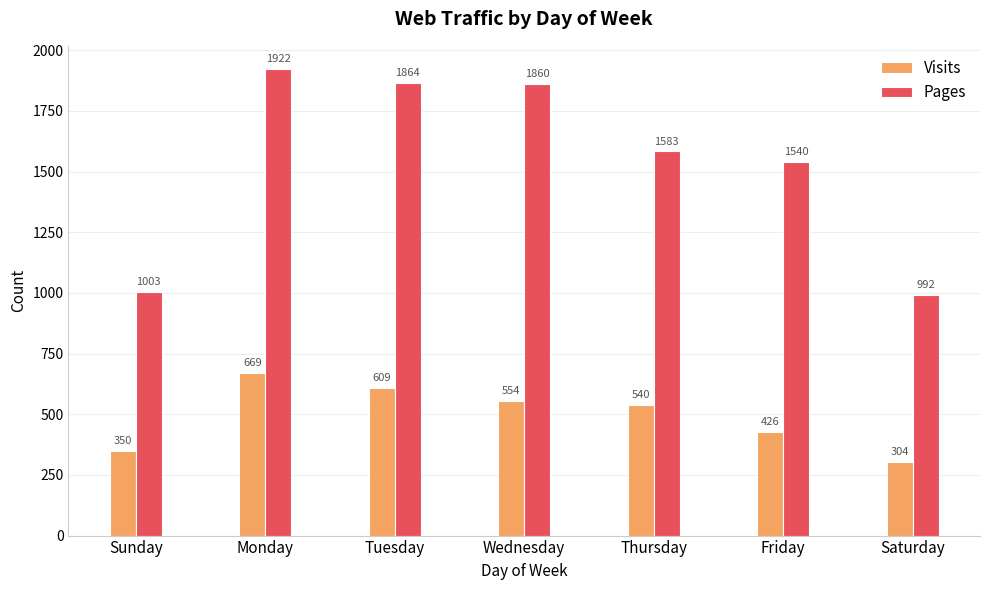

True or false: Pages has a value of 992 at Saturday.

True